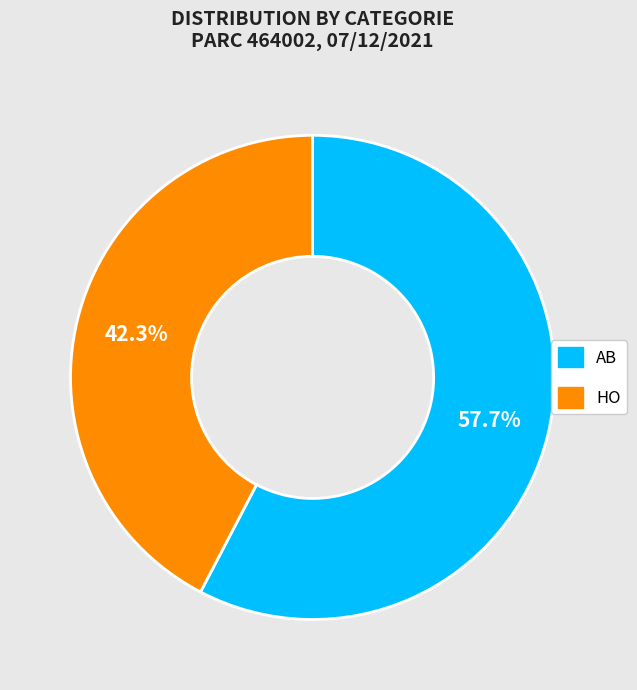

What percentage is the AB slice, to the nearest percent?

58%